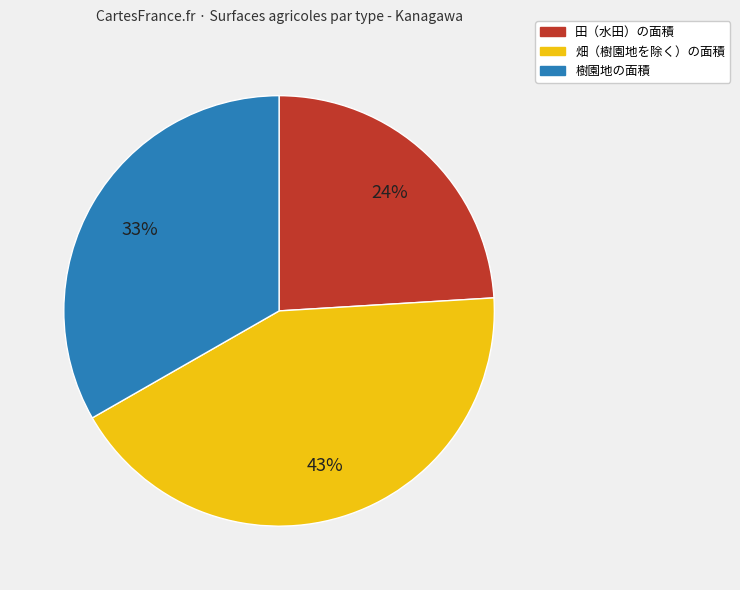

Is there any slice that represents more than half of the pie?

No